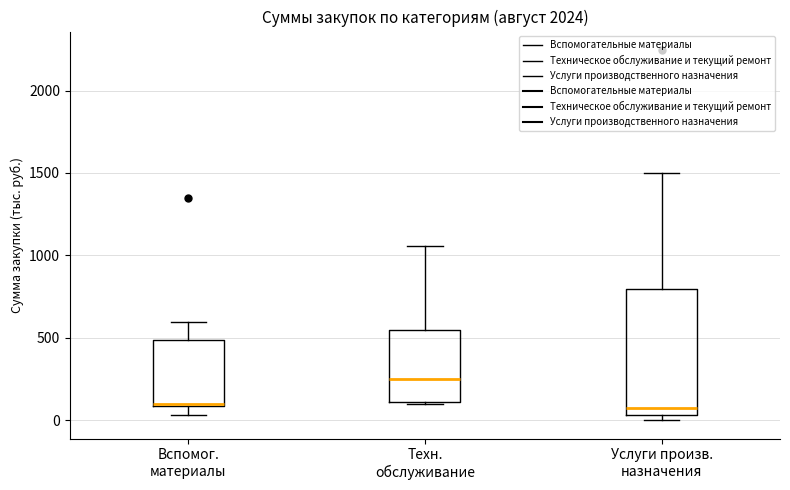

Which box is the tallest, from its lower edge to its upper edge?

Услуги произв. назначения